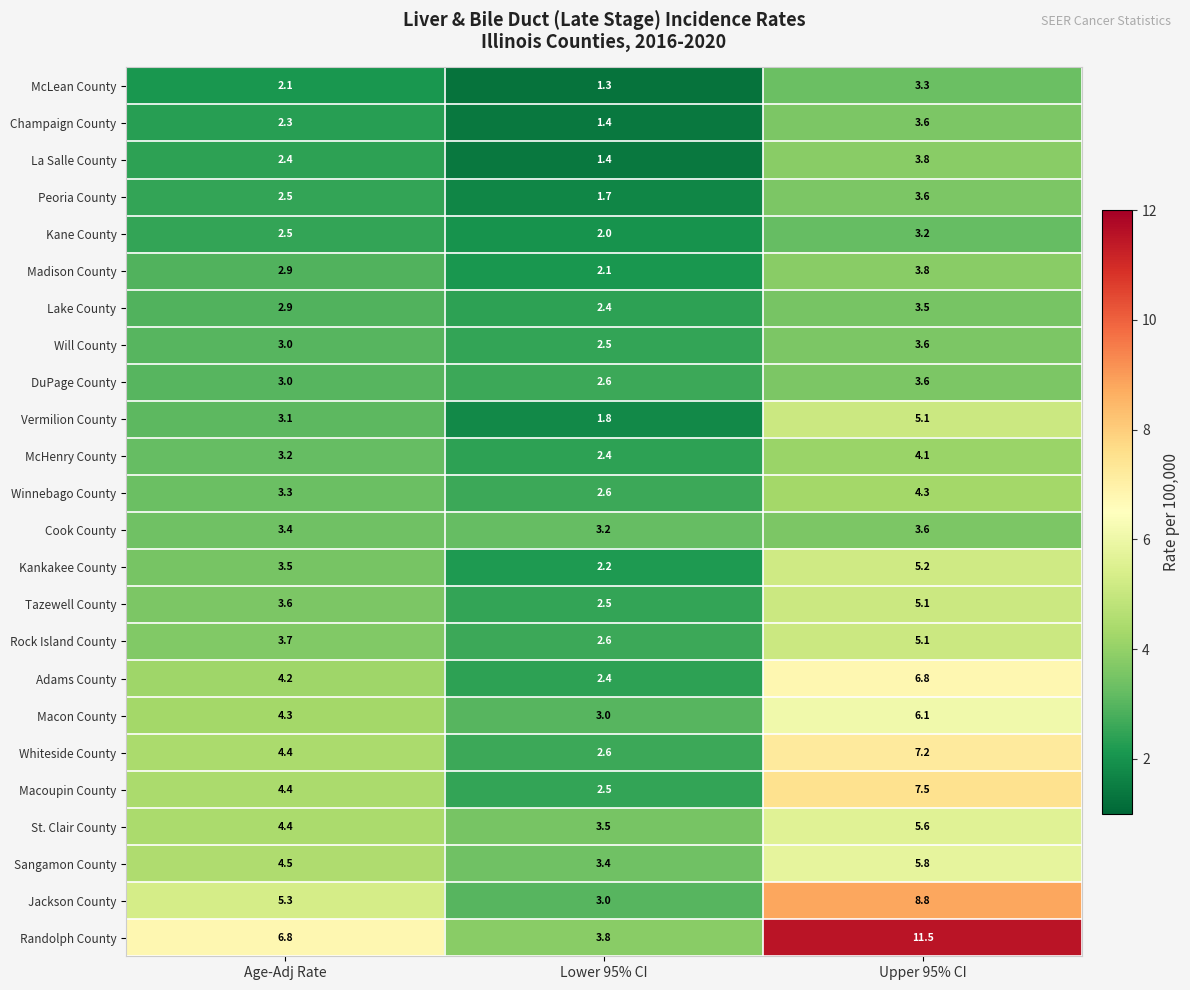

What is the greatest value displayed?

11.5